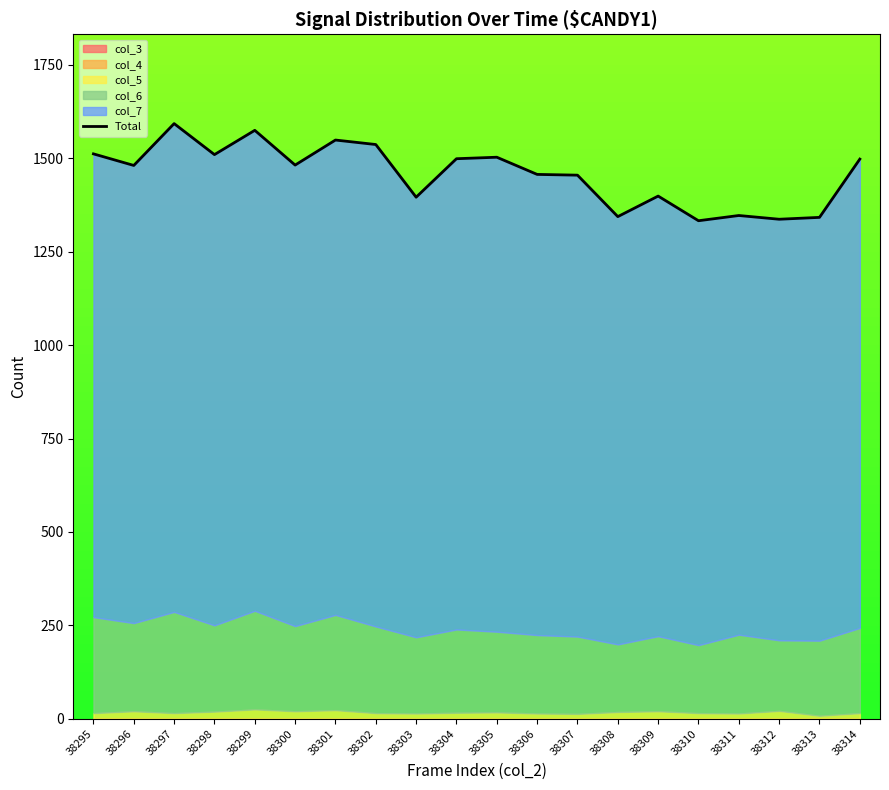

How many interior local peaks (higher than both neighbors) does the data have?

6